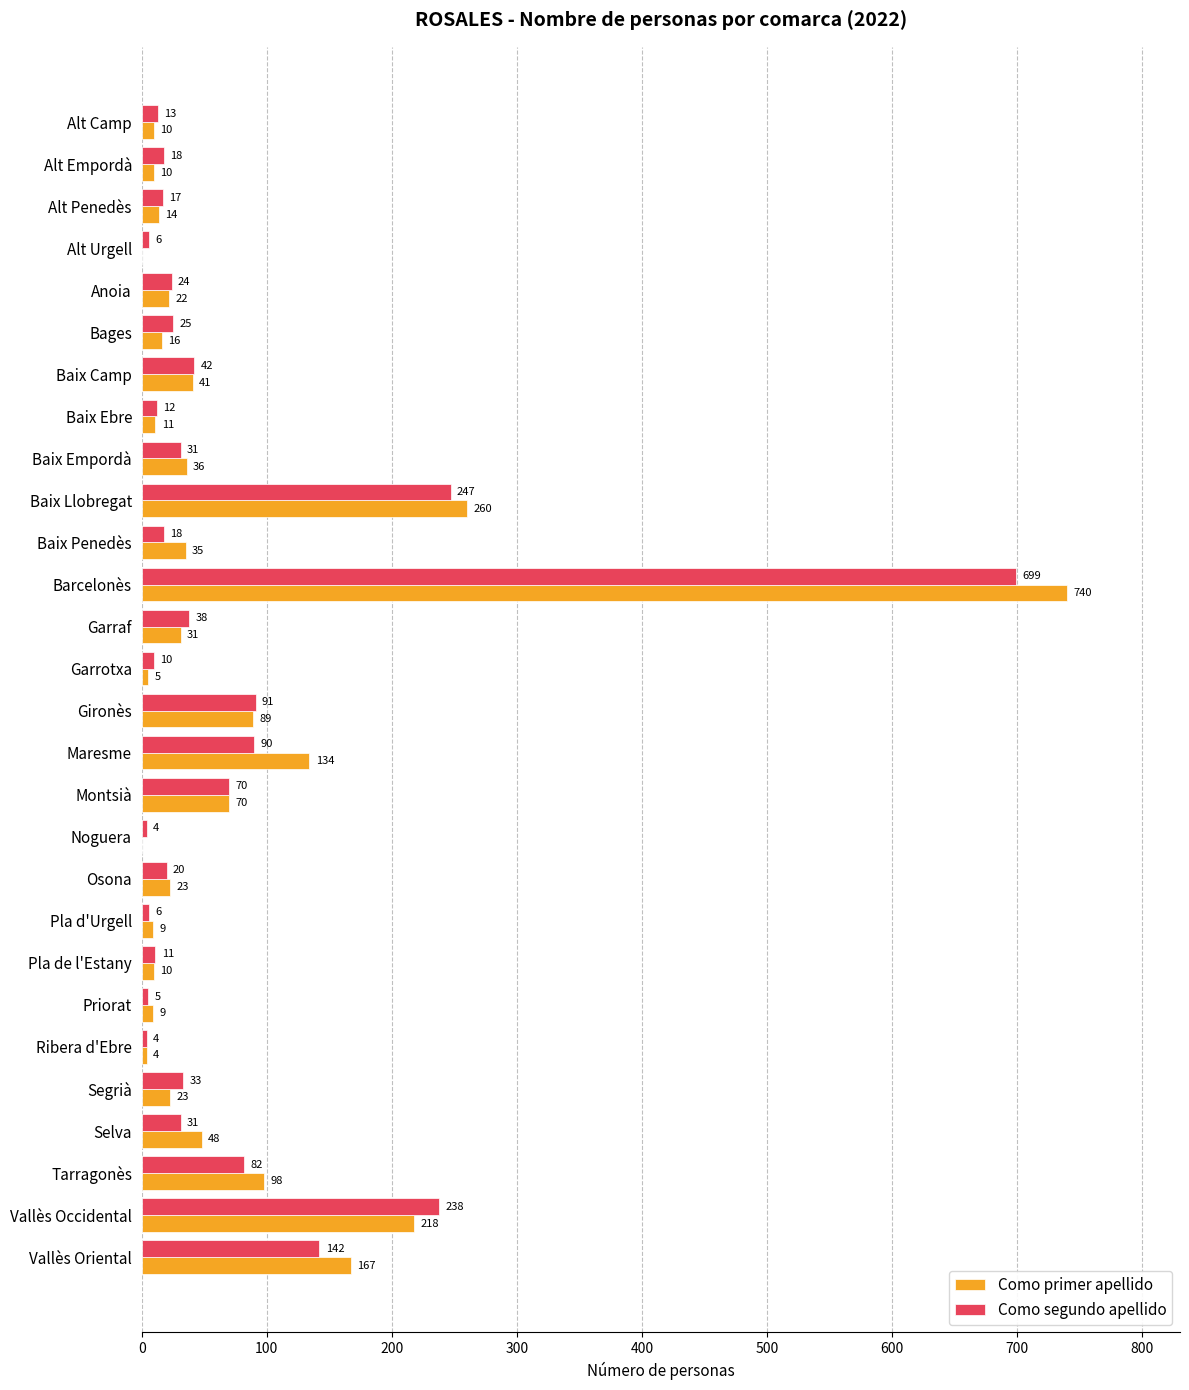

Which category has the highest value in the Como segundo apellido series?

Barcelonès